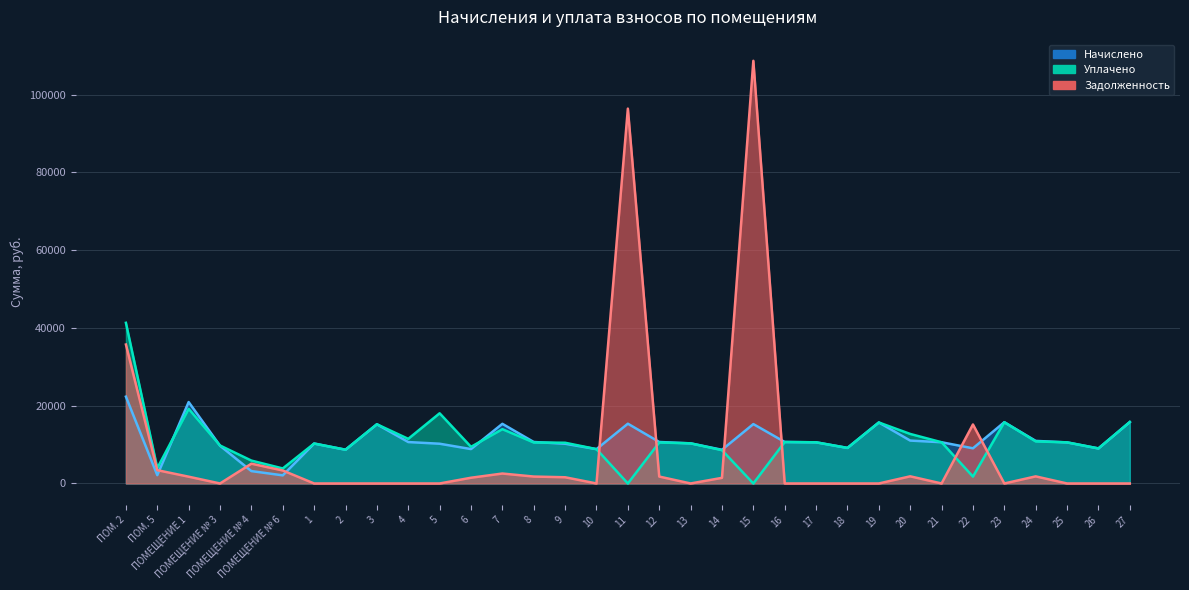

Reading left to right, list all the values displayed in this chart.

Начислено: 22322.9	2136.2	20931.8	9704.2	3179.5	2086.6	10267.2	8677.4	15218.6	10648.1	10217.5	8843.0	15334.6	10664.6	10217.4	8826.5	15367.7	10664.6	10316.9	8660.9	15268.3	10664.6	10581.8	9141.1	15682.3	11029.0	10598.4	9041.8	15748.6	10946.2	10565.3	9008.6	15798.2
Уплачено: 41302.7	3952.6	19187.5	9764.5	5882.9	3860.6	10267.2	8677.4	15218.6	11471.1	18043.6	9419.7	13958.1	10535.8	10471.0	8826.5	0.0	10535.8	10316.9	8556.3	0.0	10664.6	10581.8	9141.1	15682.3	12733.9	10598.4	1762.7	15748.6	10814.0	10565.3	9008.6	15798.2
Задолженность: 35722.0	3418.5	1744.3	0.0	5088.0	3339.0	0.0	0.0	0.0	0.0	0.0	1473.8	2555.8	1777.4	1596.5	0.0	96374.1	1777.4	0.0	1443.5	108666.9	0.0	0.0	0.0	0.0	1838.2	0.0	15169.1	0.0	1824.4	0.0	0.0	0.0